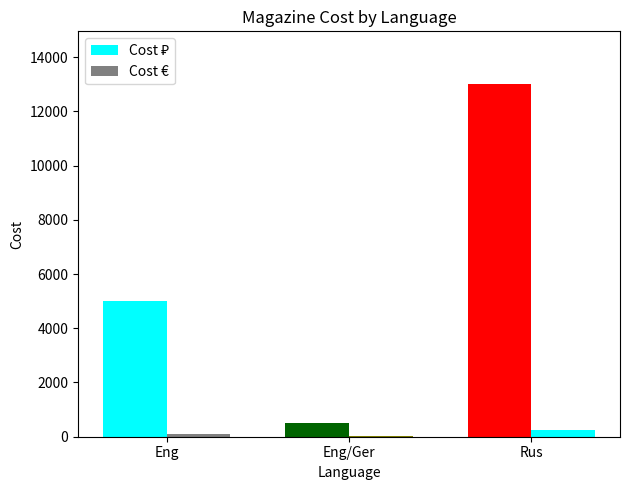

What is the label of the 1st bar from the right?

Rus